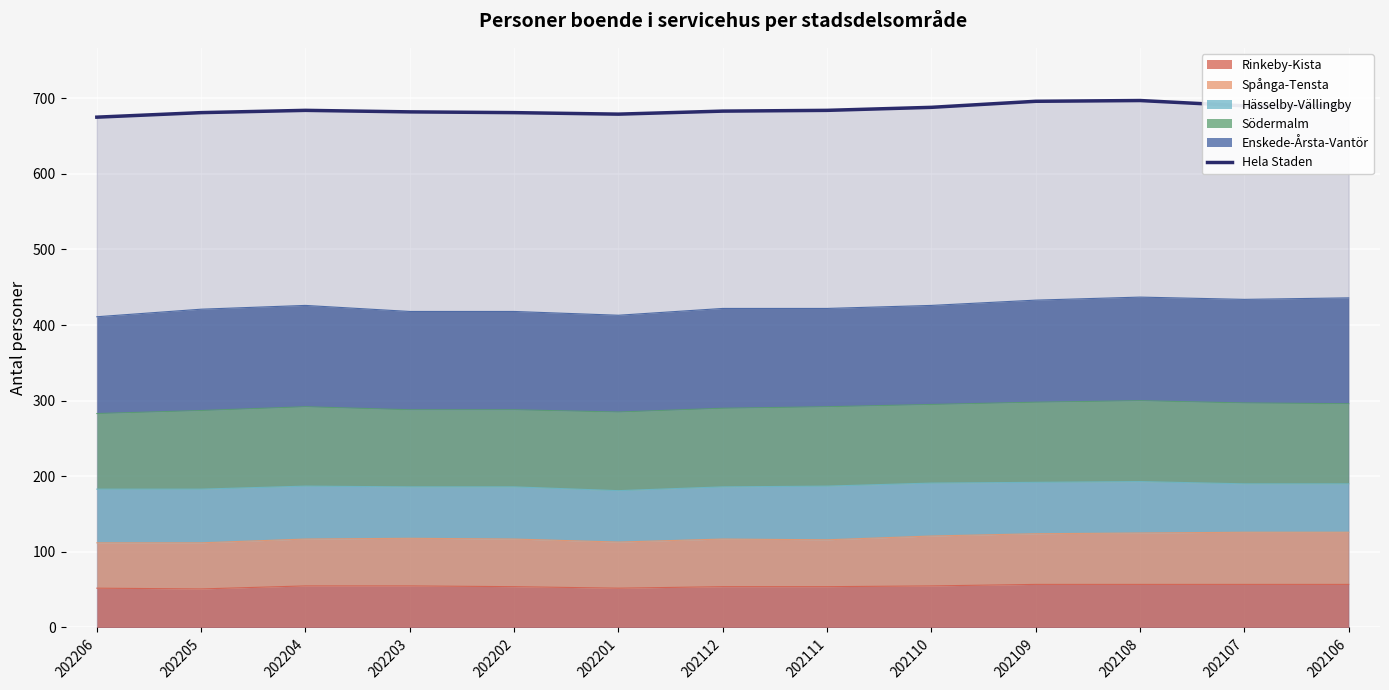

How many interior local peaks (higher than both neighbors) does the data have?

2